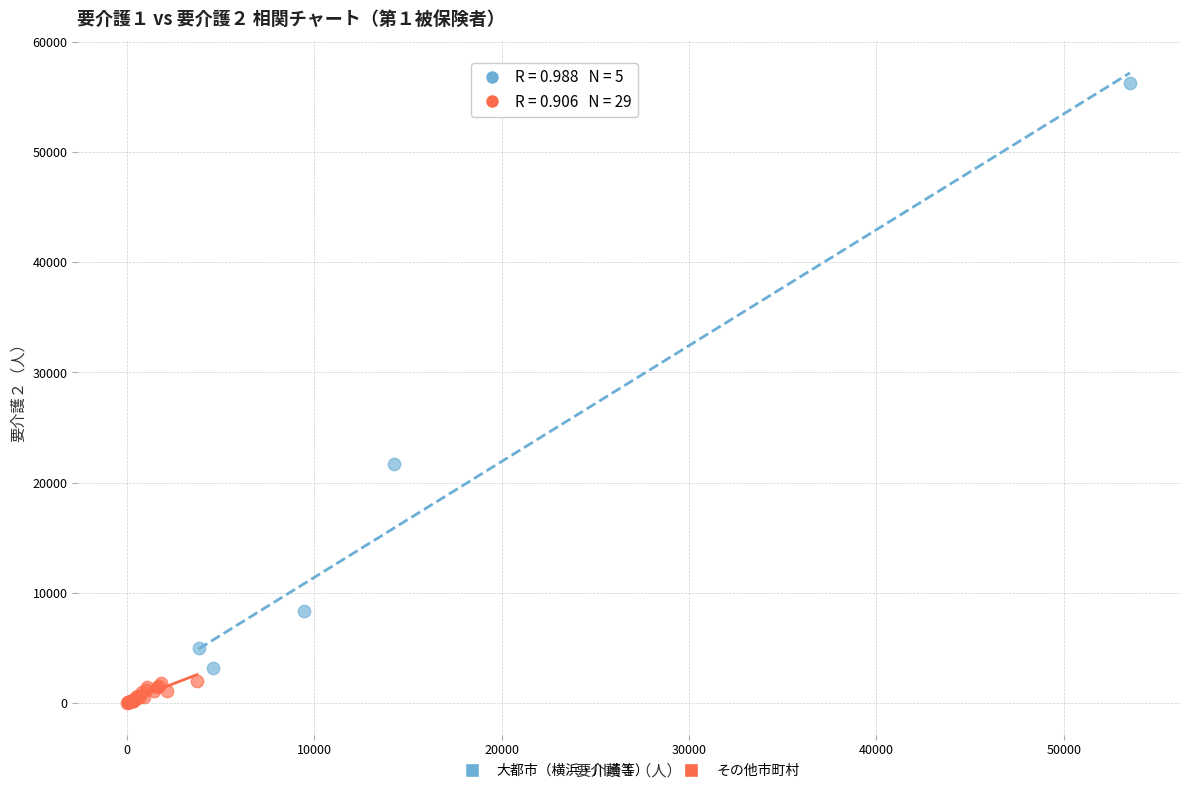

Which series has the widest spread of Y values?

大都市（横浜・川崎等）